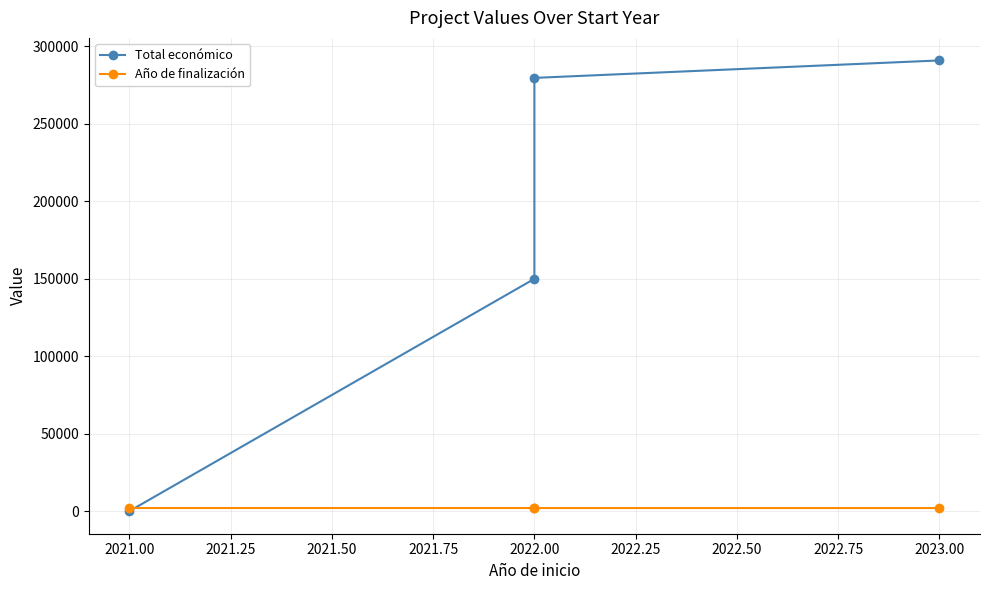

How many series are shown in this chart?

2